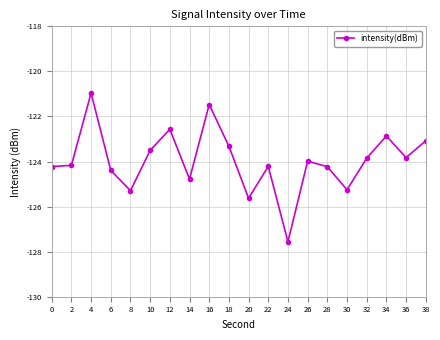

How many interior local peaks (higher than both neighbors) does the data have?

6